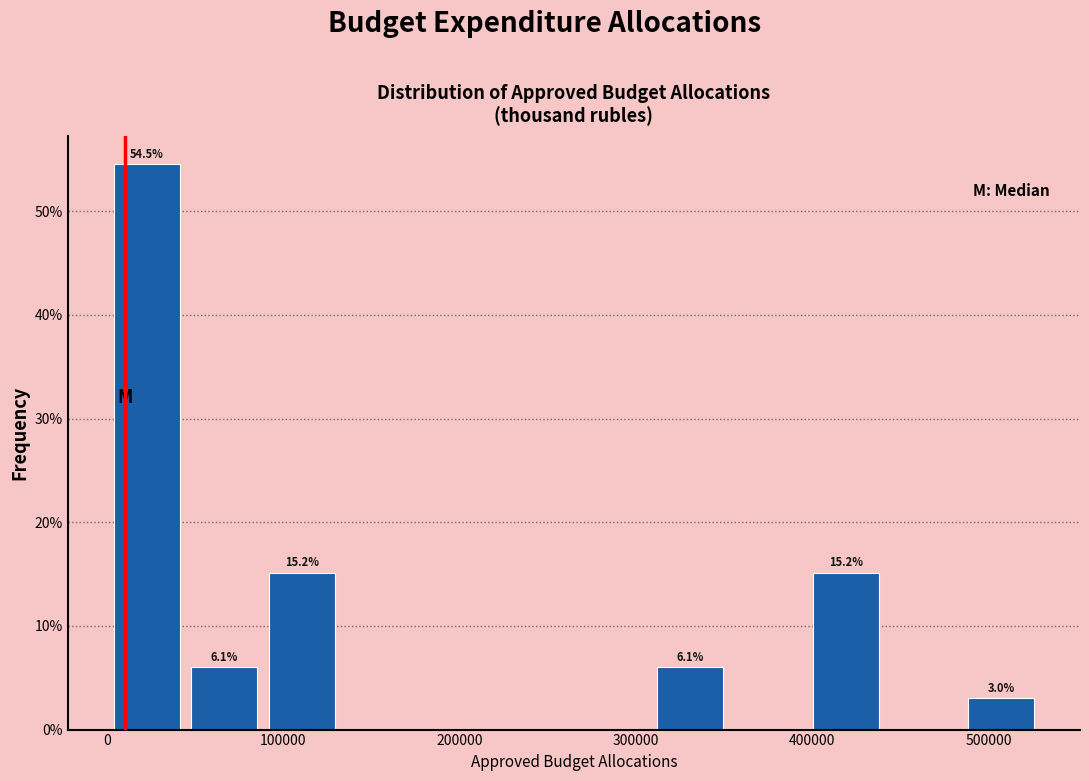

Over which range of the x-axis is the bar tallest?

0 to 40000